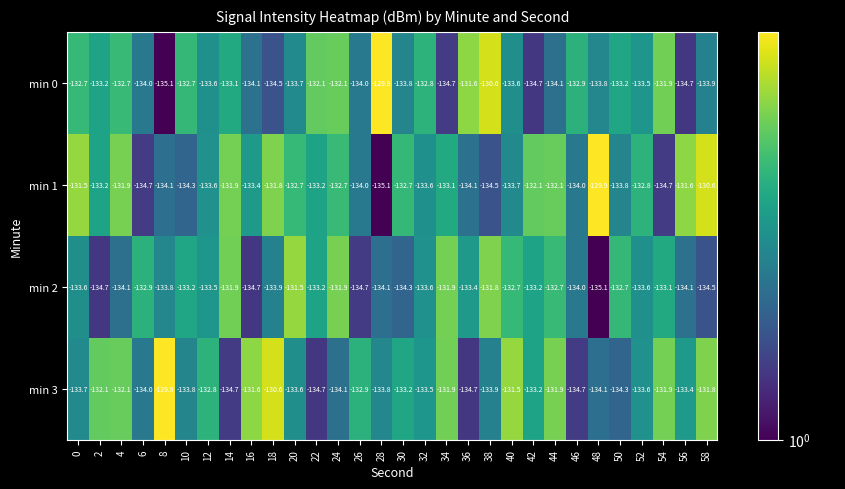

What is the spread (max minus min) of values at 22?

2.6